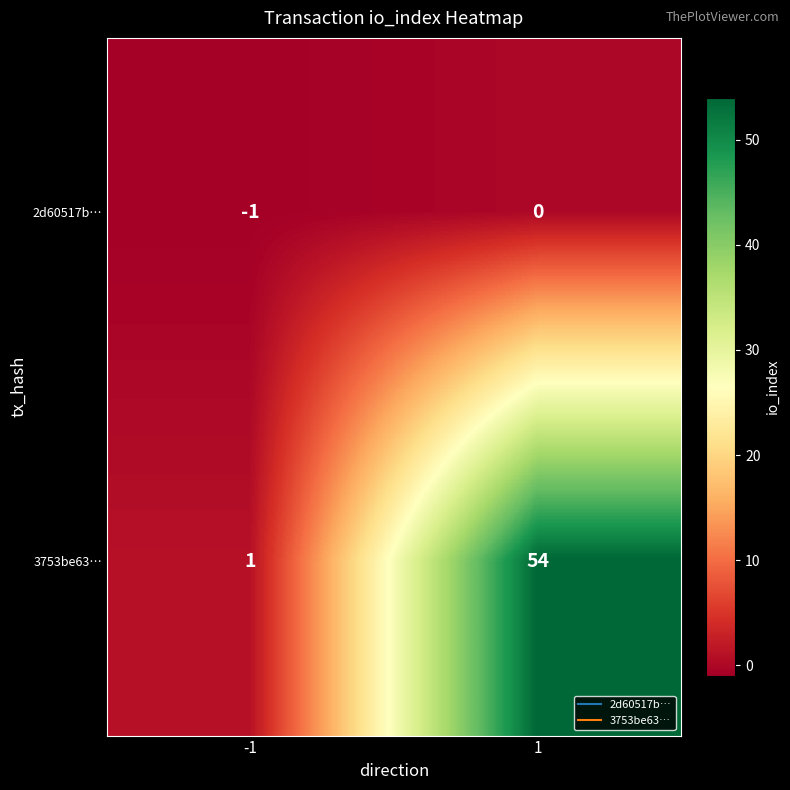

How many data points in 2d60517b… are less than 0?

1